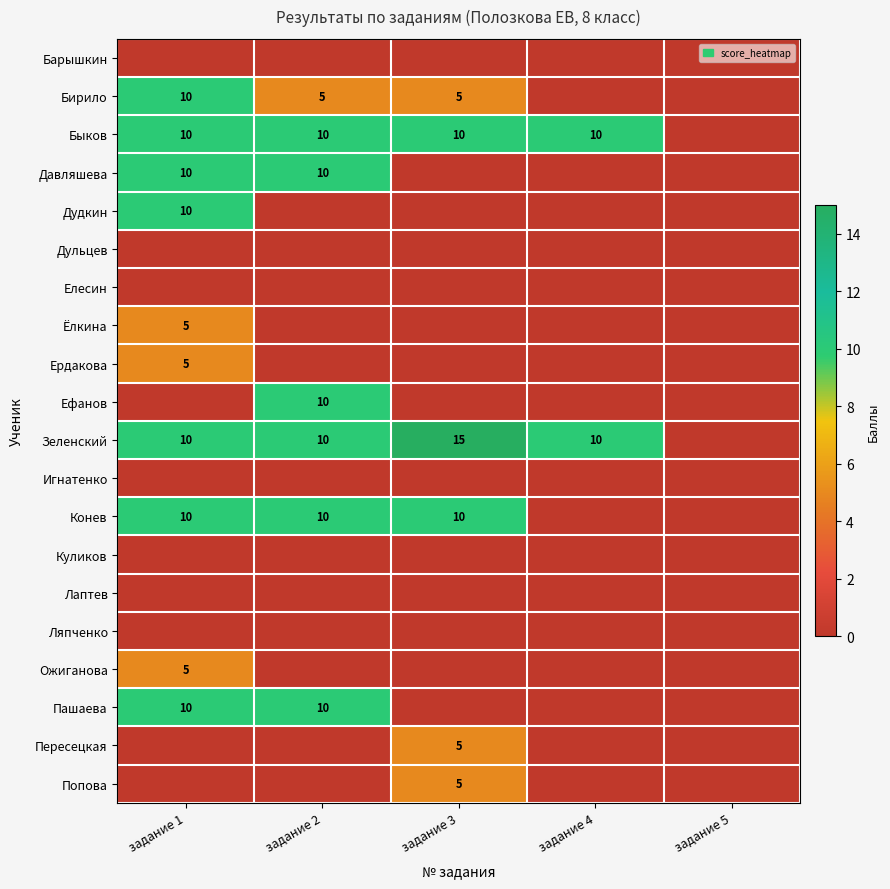

What is the spread (max minus min) of values at задание 2?

10